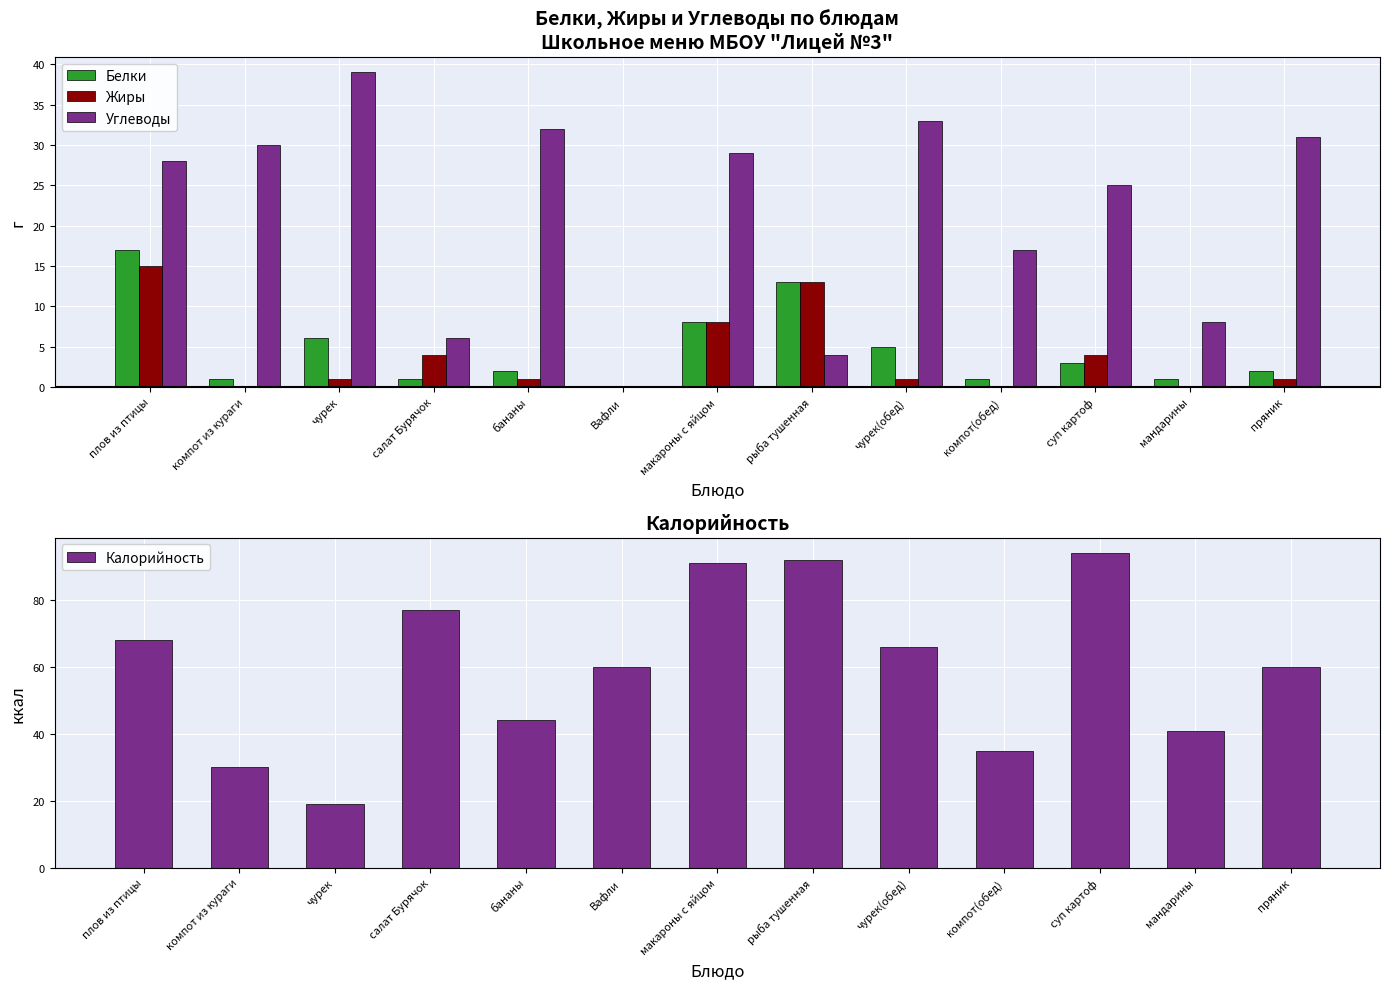

What is the difference between the highest and lowest values at мандарины?

41